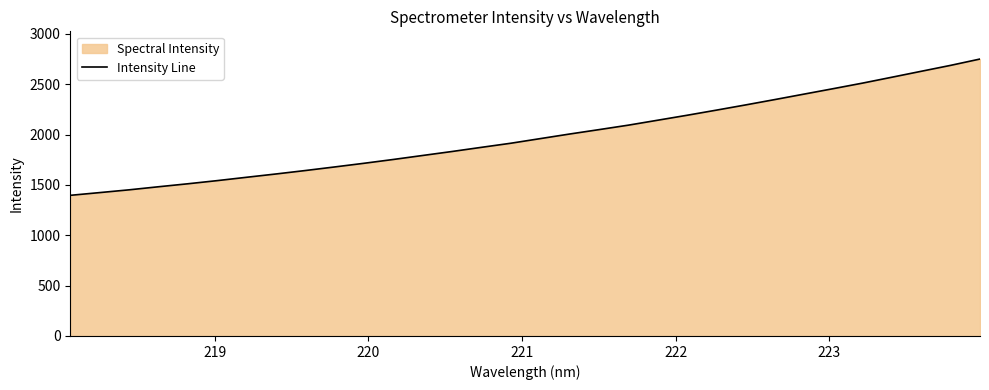

What is the smallest value displayed?

1396.5